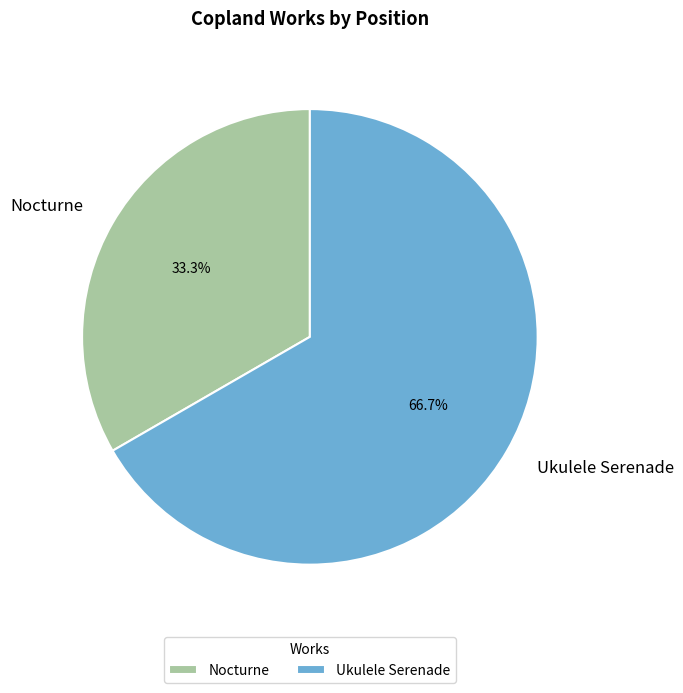

To the nearest percent, what is the difference between the largest and smallest slice percentages?

33%